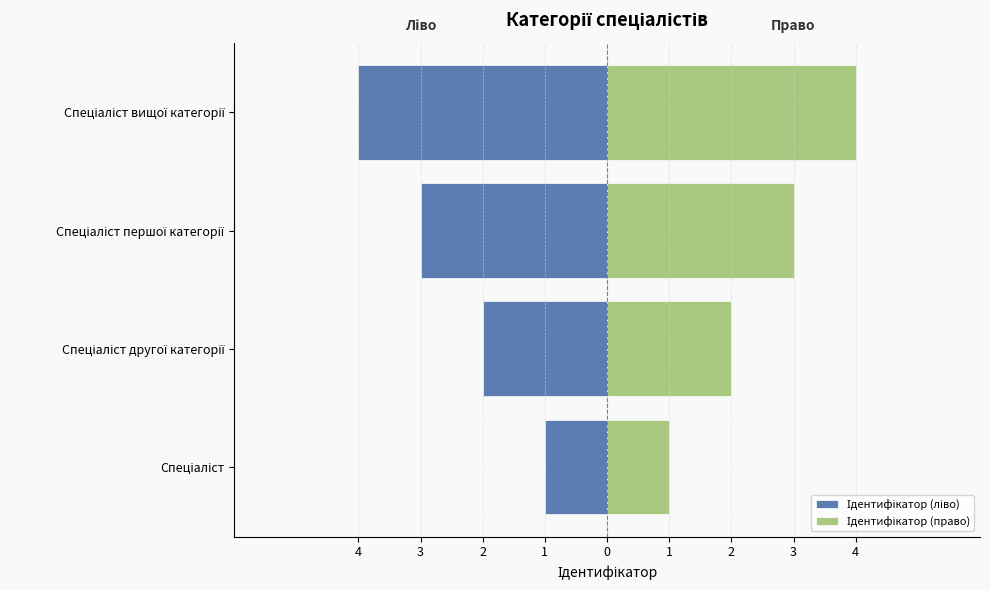

What is the difference between the Ідентифікатор (ліво) values at Спеціаліст першої категорії and Спеціаліст другої категорії?

1